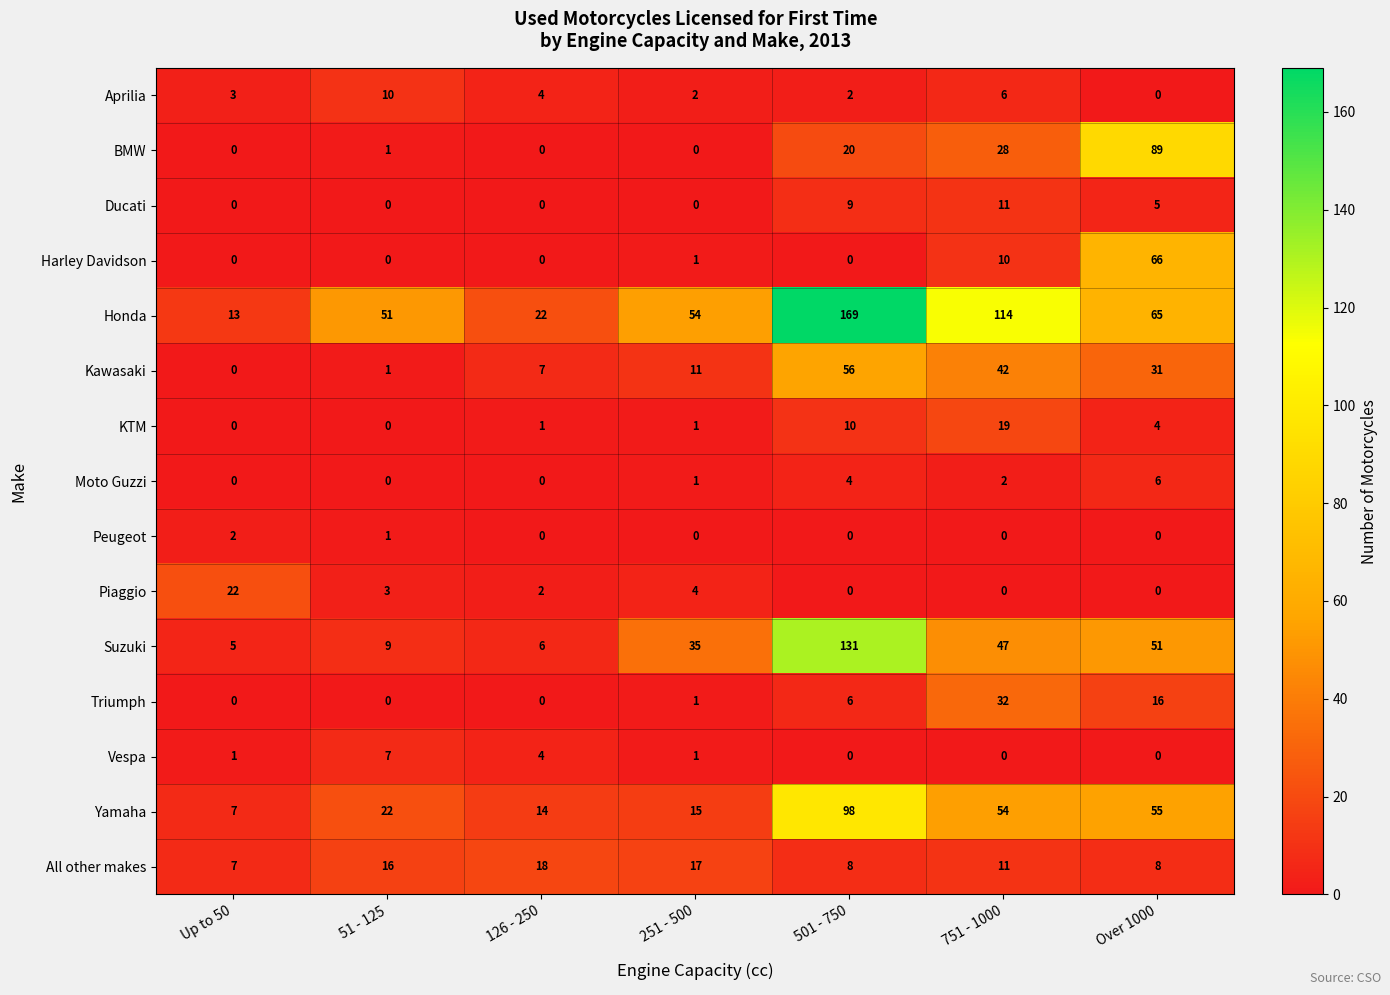

Is it true that Harley Davidson equals 0 at Up to 50?

True